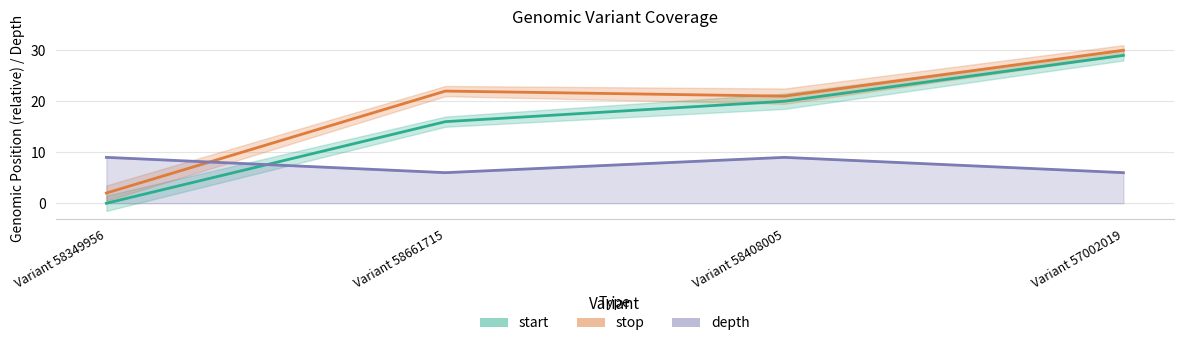

At how many categories does at least one series exceed 26?

1